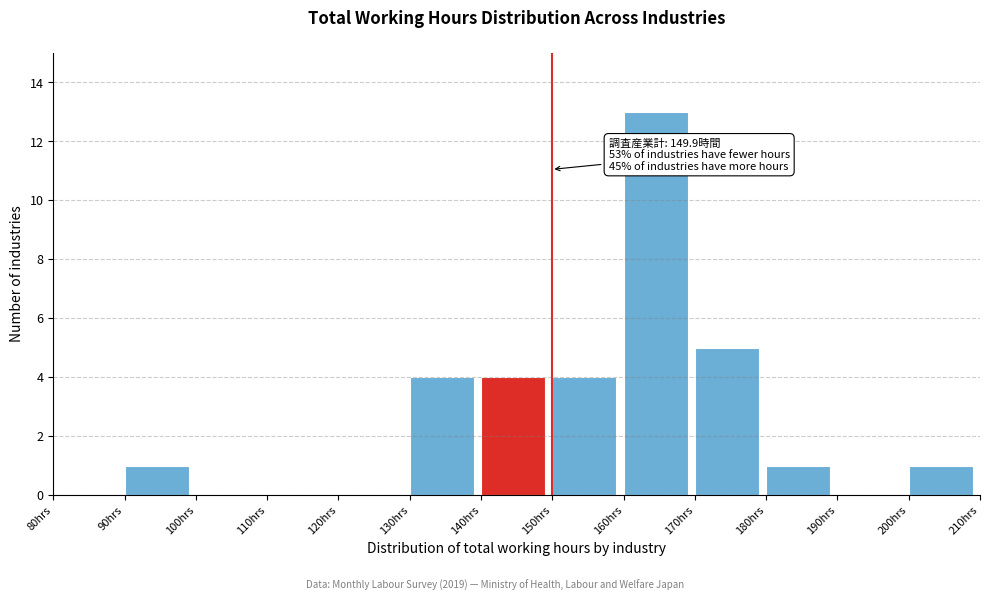

Over which range of the x-axis is the bar tallest?

160 to 170